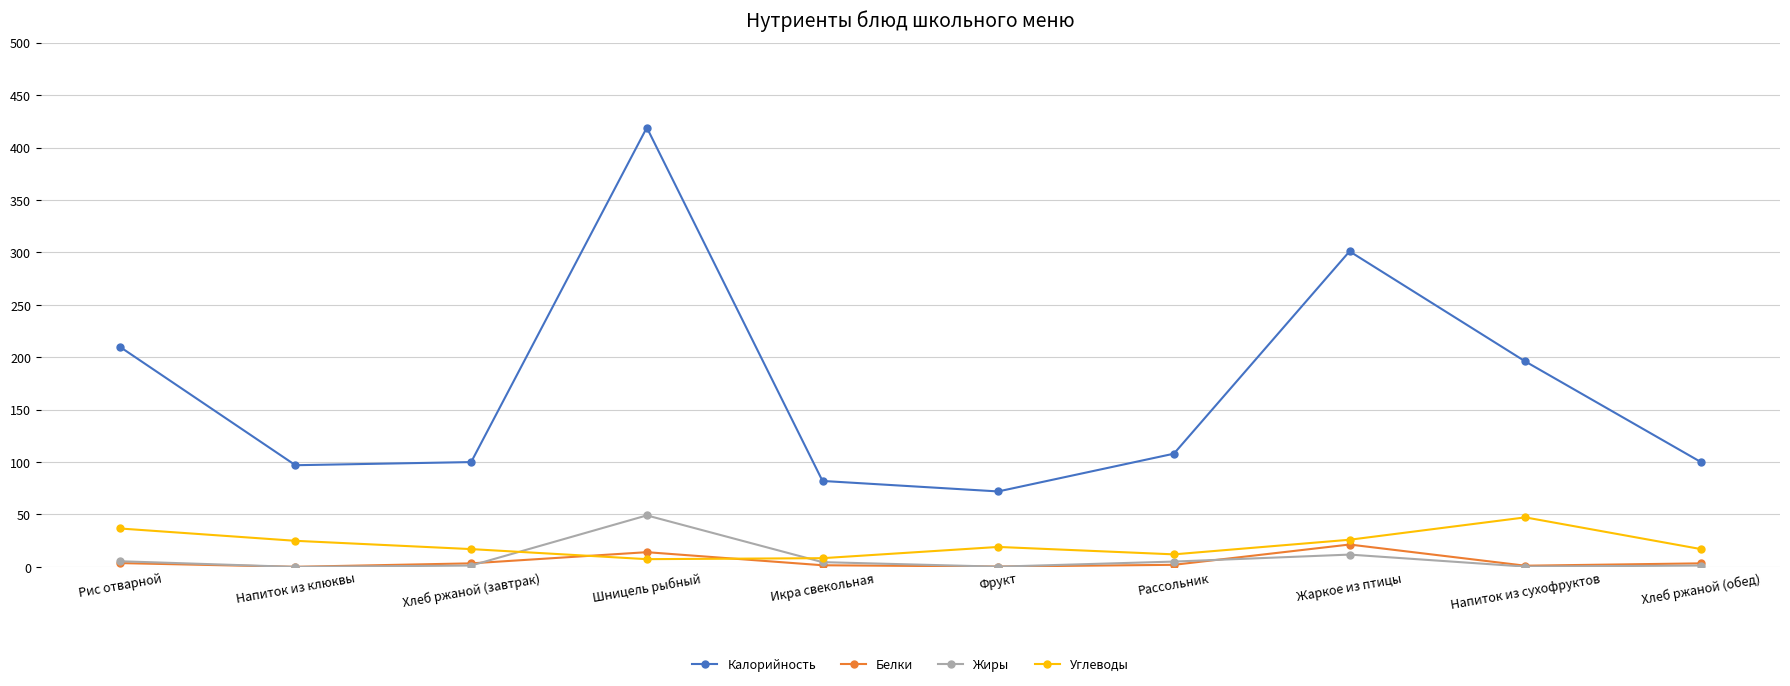

True or false: Углеводы has more than 0 points higher than both neighbors.

True